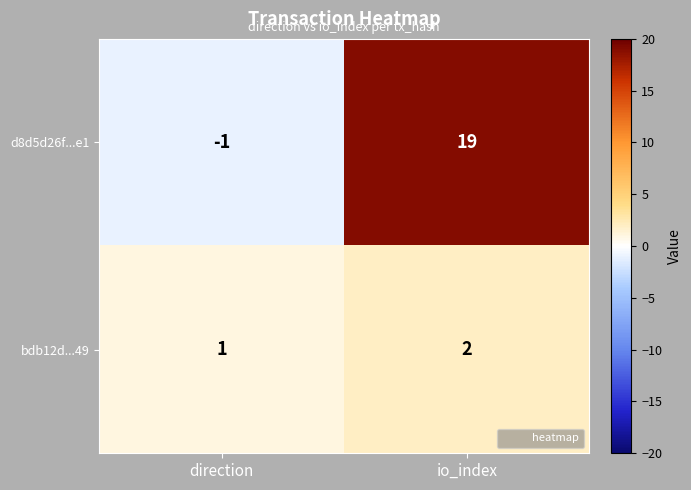

What is the spread (max minus min) of values at direction?

2